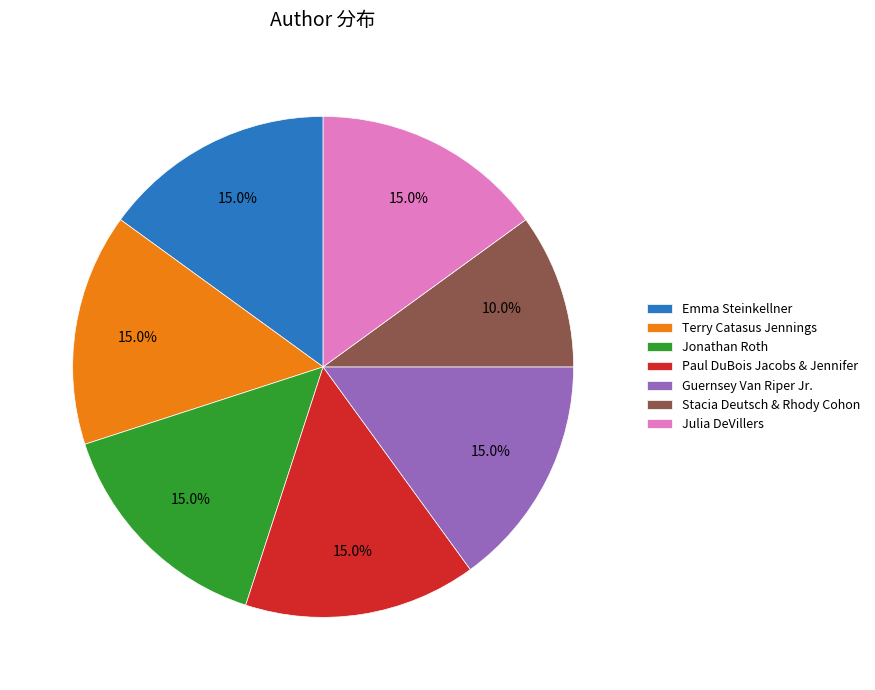

How many segments does this pie chart have?

7